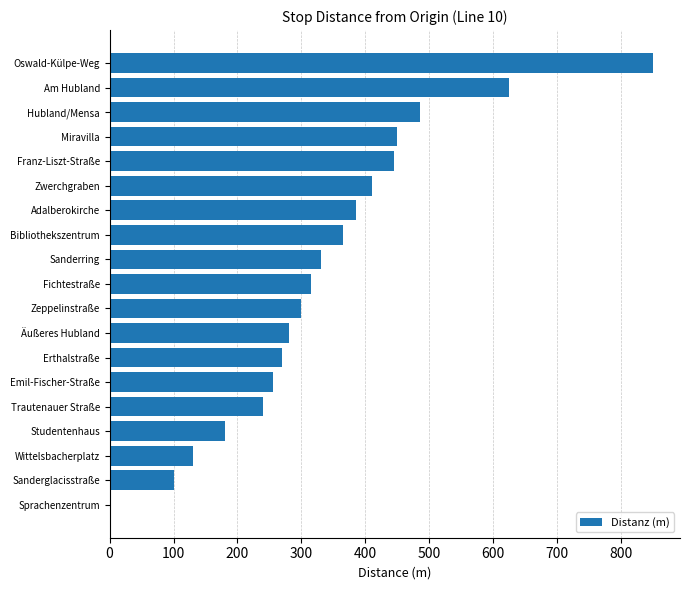

What is the approximate value at Franz-Liszt-Straße?

445